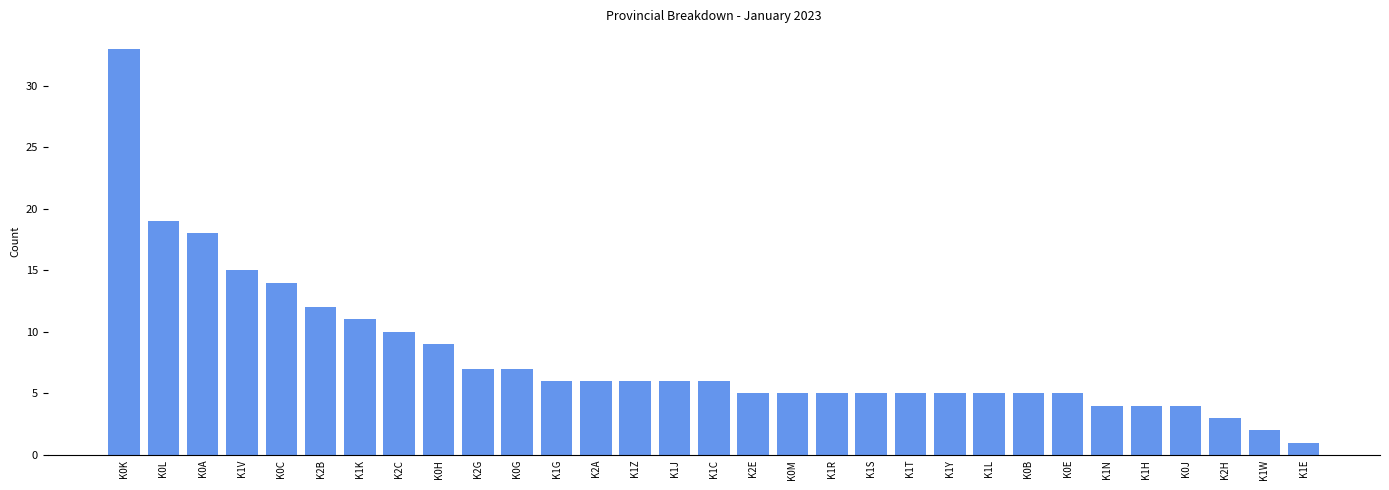

The chart shows a value of 12 at K2B. True or false?

True